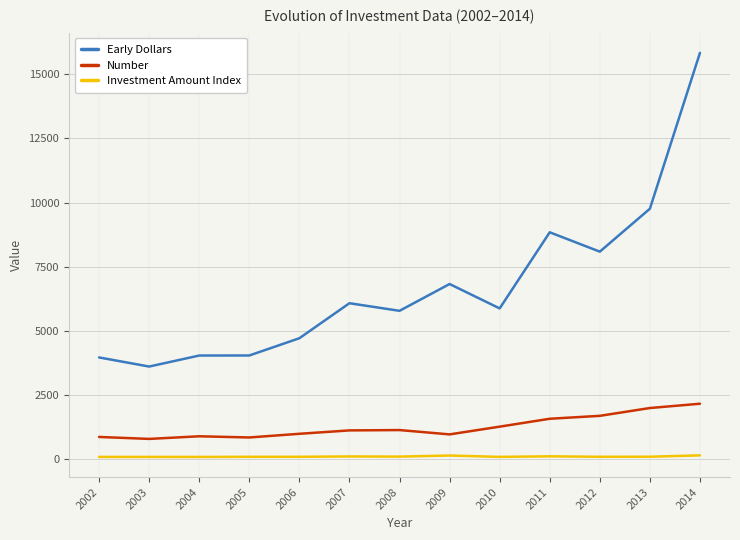

What is the sum of the Investment Amount Index values at 2013 and 2014?

268.6